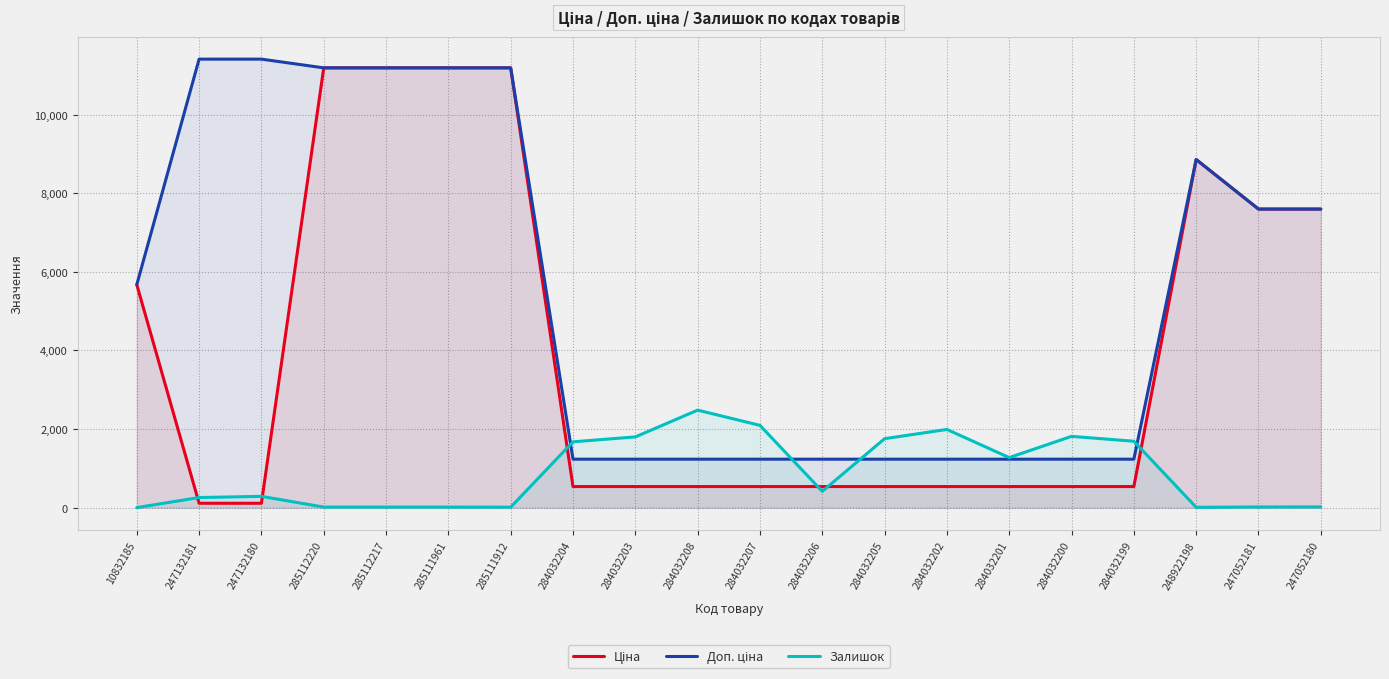

Between which two adjacent categories do Залишок and Ціна first intersect?

10832185 and 247132181